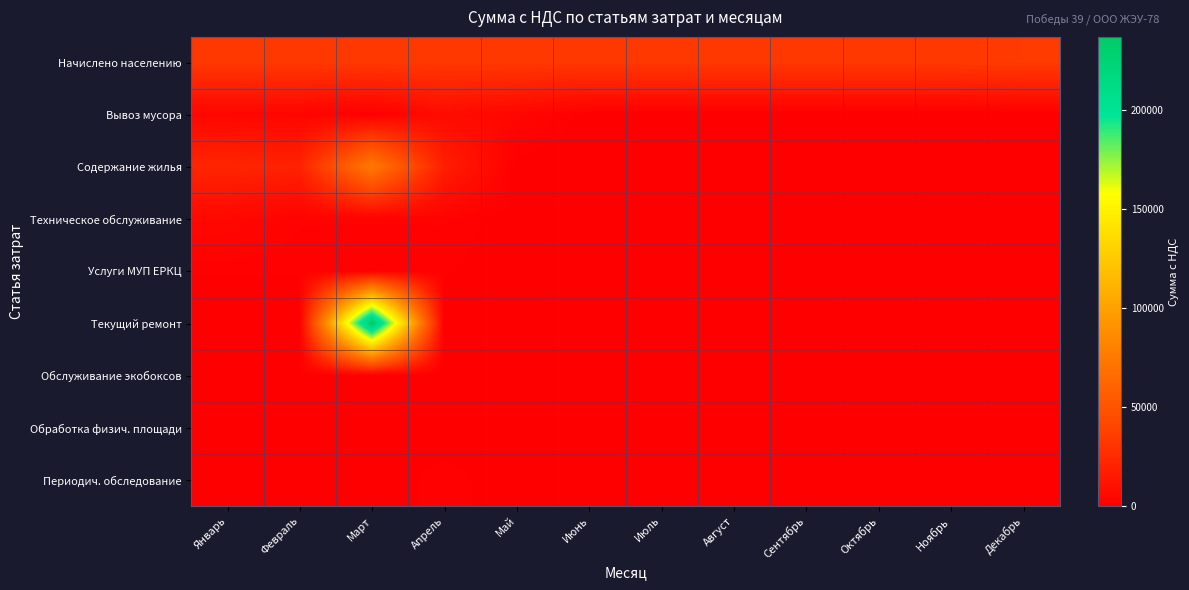

Rank the series at Март from lowest to highest value.

Вывоз мусора, Периодич. обследование, Обработка физич. площади, Обслуживание экобоксов, Услуги МУП ЕРКЦ, Техническое обслуживание, Начислено населению, Содержание жилья, Текущий ремонт